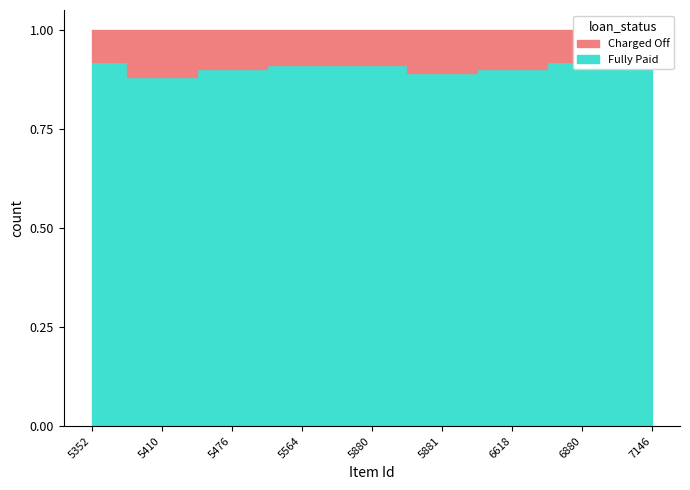

At which category does the chart reach its peak across all series?

5352